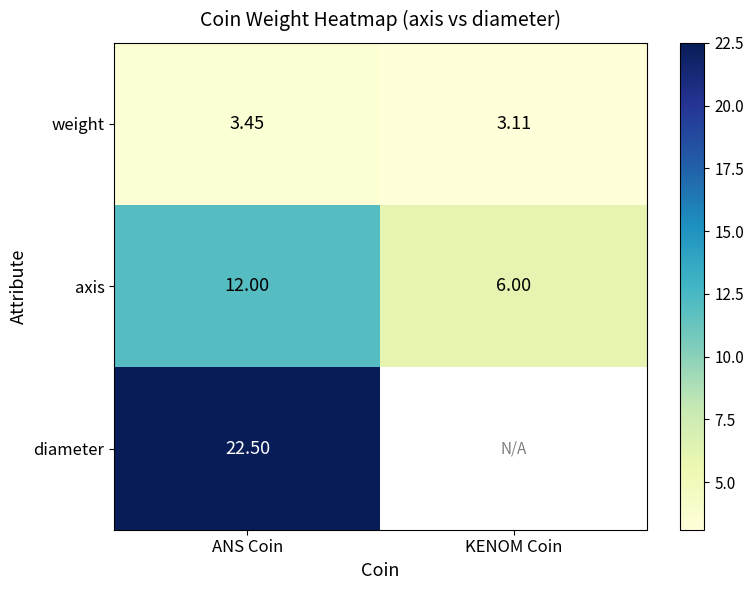

Is the value of diameter at ANS Coin greater than the value of axis at ANS Coin?

Yes